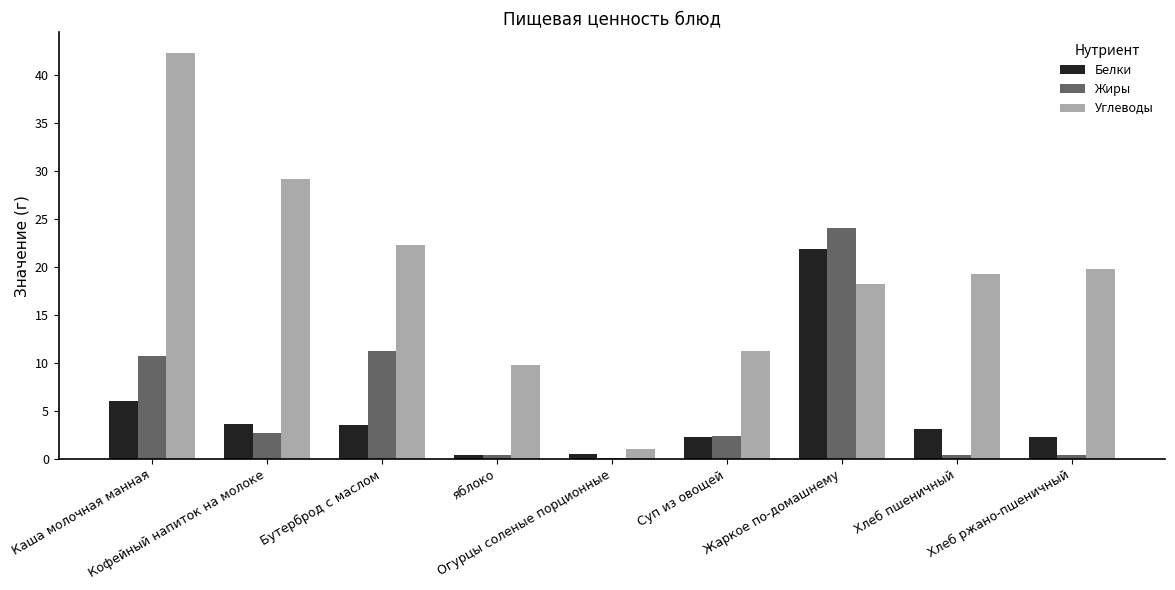

The Углеводы series shows 18.3 at Жаркое по-домашнему. True or false?

True